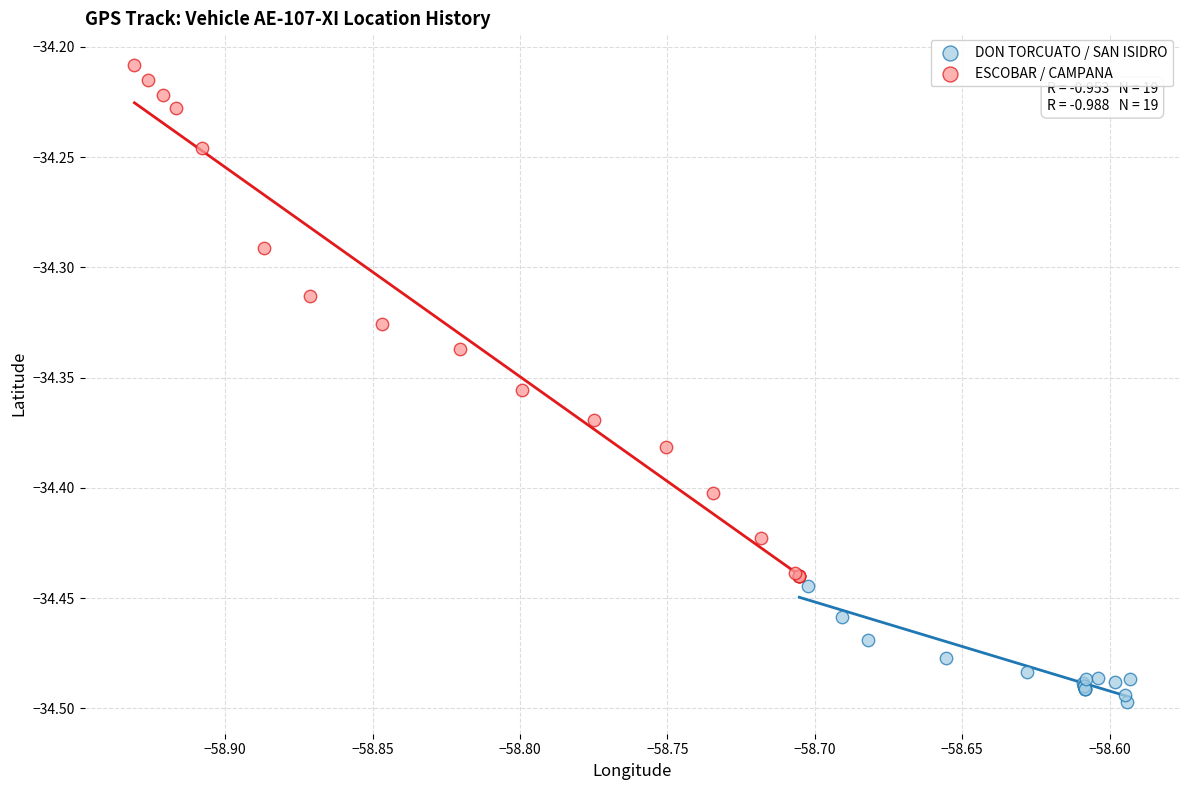

Which series reaches the maximum Y coordinate?

ESCOBAR / CAMPANA